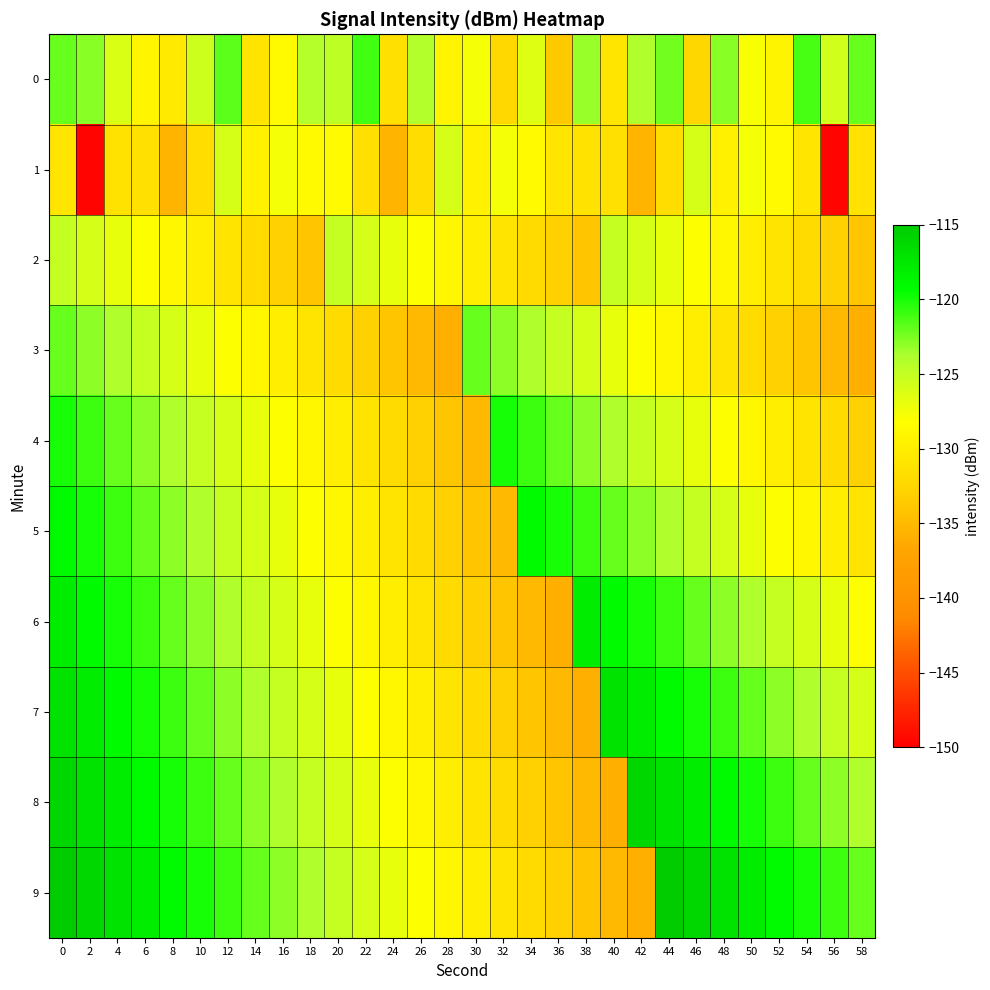

At 6, list the series in order from smallest to largest.

1, 0, 2, 3, 4, 5, 6, 7, 8, 9